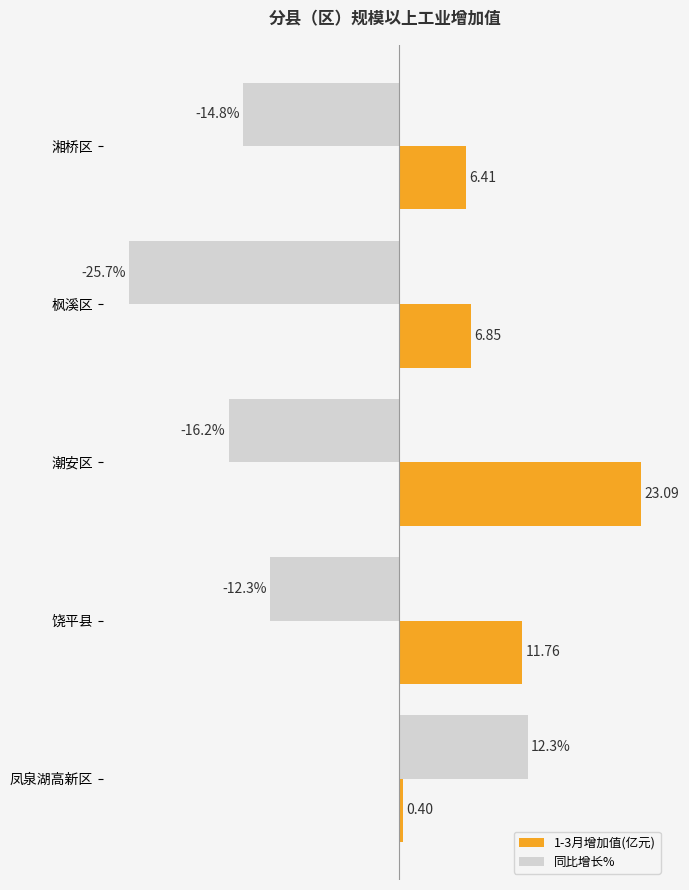

Is the value of 同比增长% at 湘桥区 greater than the value of 1-3月增加值(亿元) at 湘桥区?

No